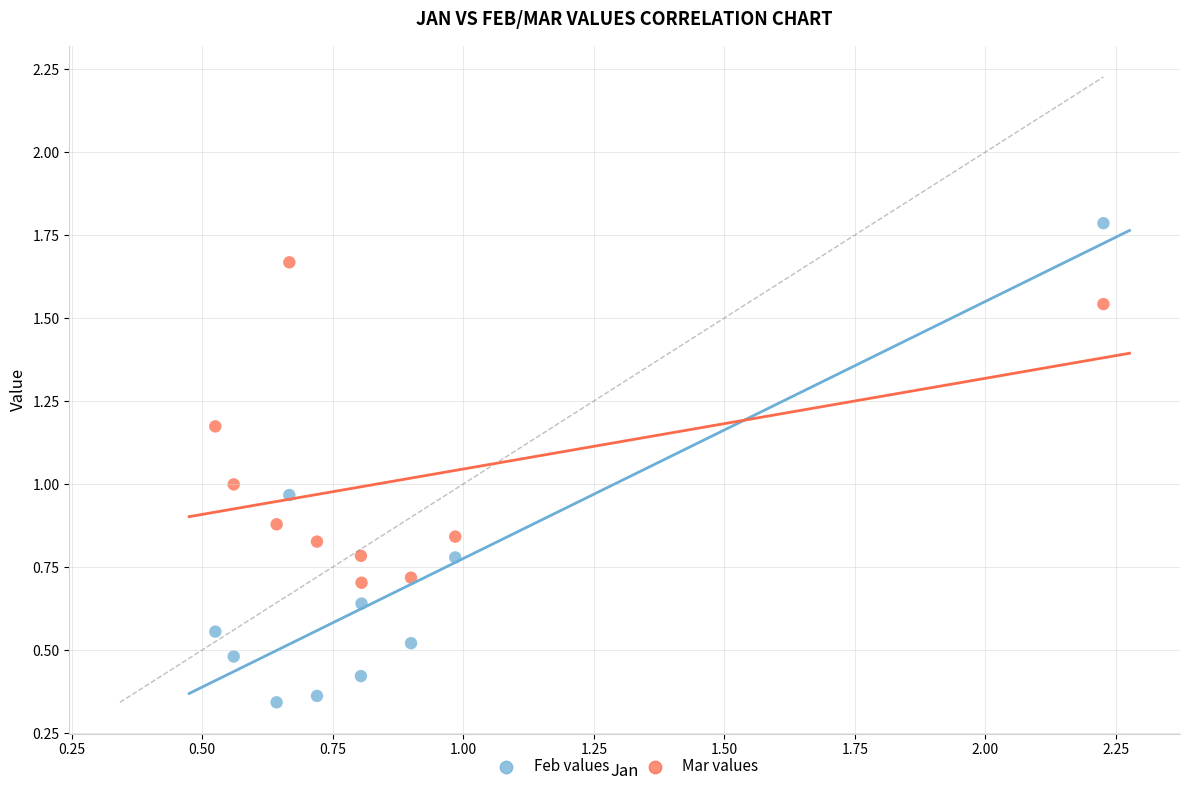

Which series has the largest Y range (max minus min)?

Feb values